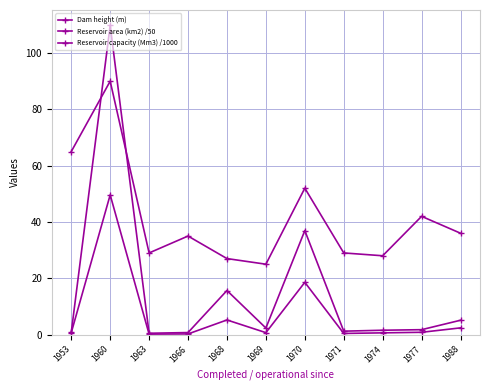

At how many categories does at least one series exceed 81?

1